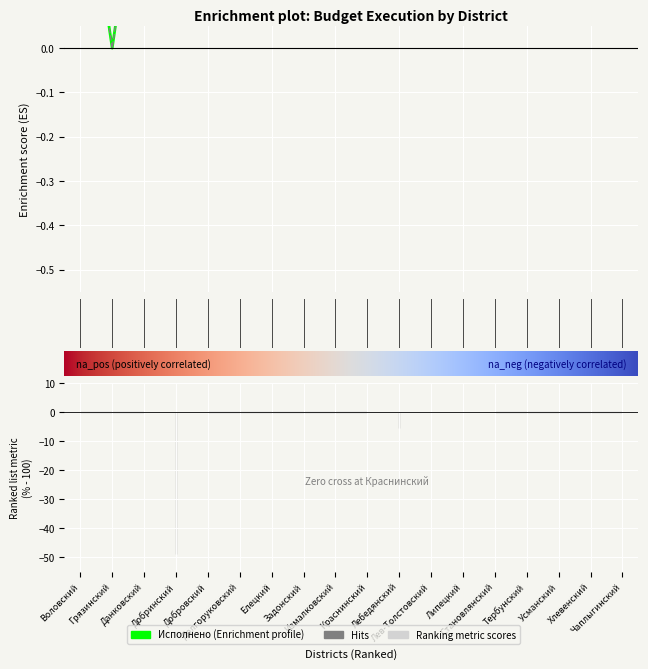

What is the difference between the highest and lowest values at Добринский?

0.1